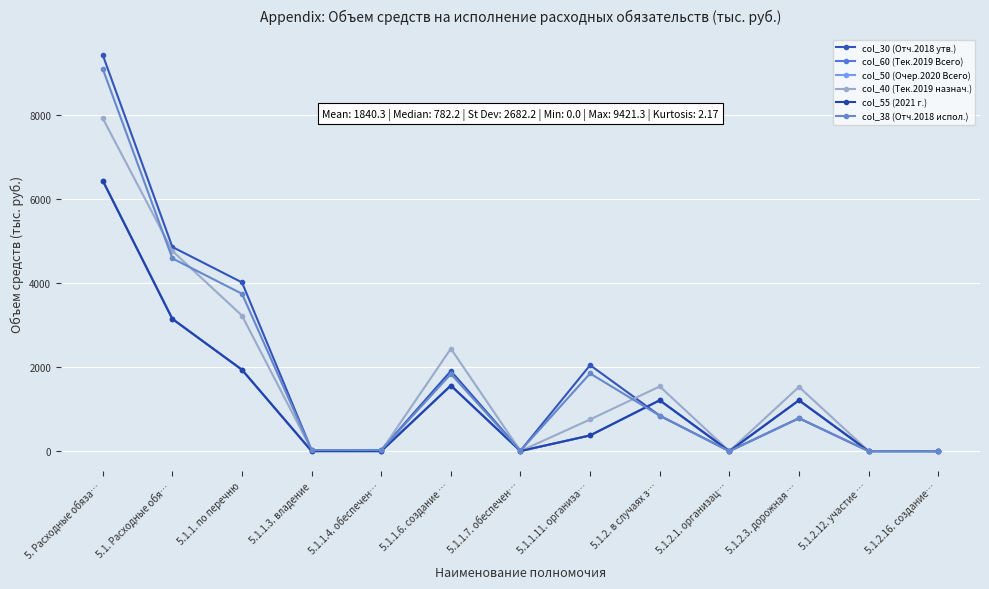

Which category has the highest value in the col_60 (Тек.2019 Всего) series?

5. Расходные обяза…